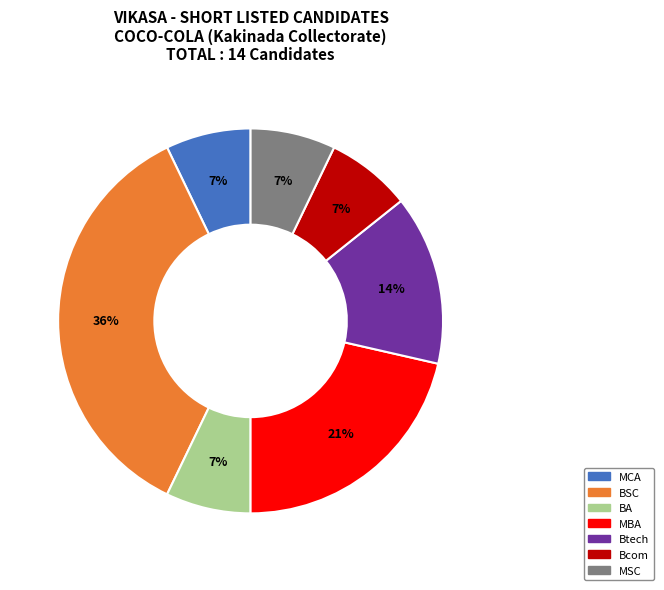

Does any single category account for the majority?

No